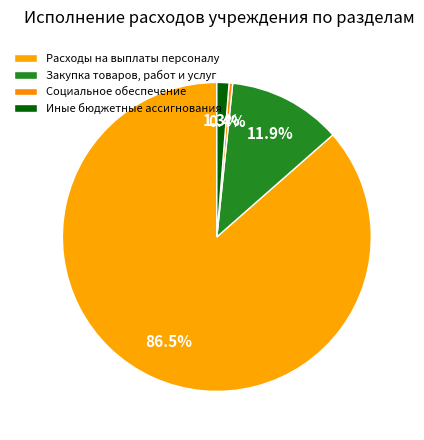

Which slice is the largest?

Расходы на выплаты персоналу